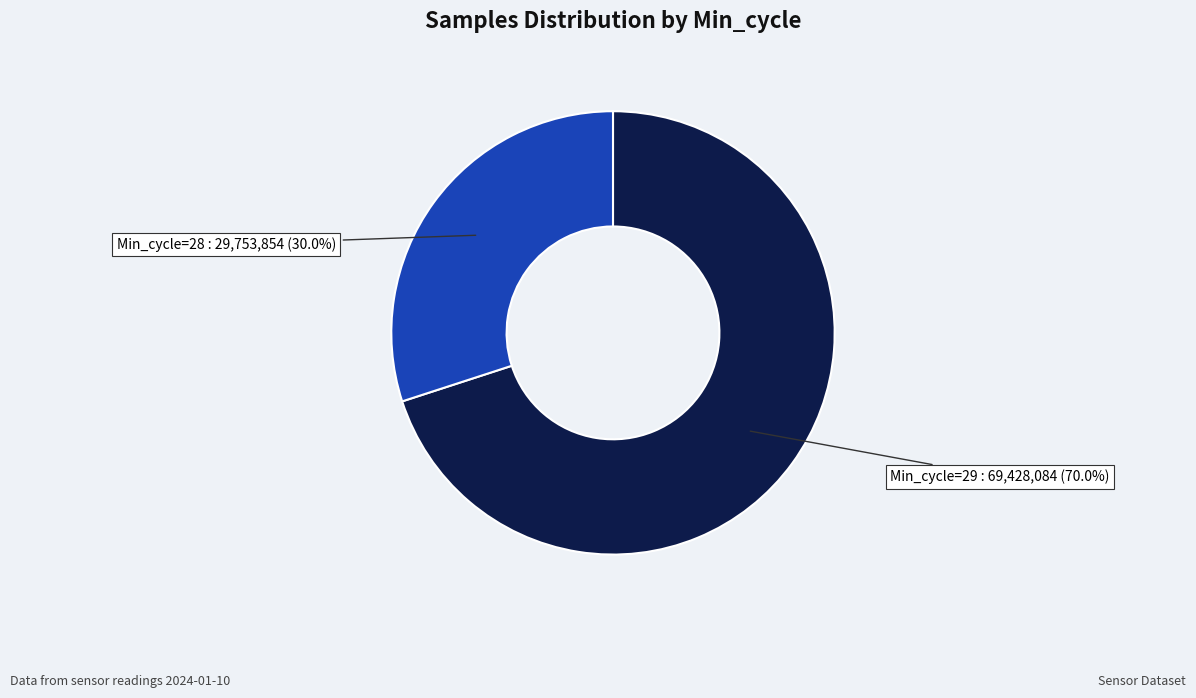

Is there any slice that represents more than half of the pie?

Yes